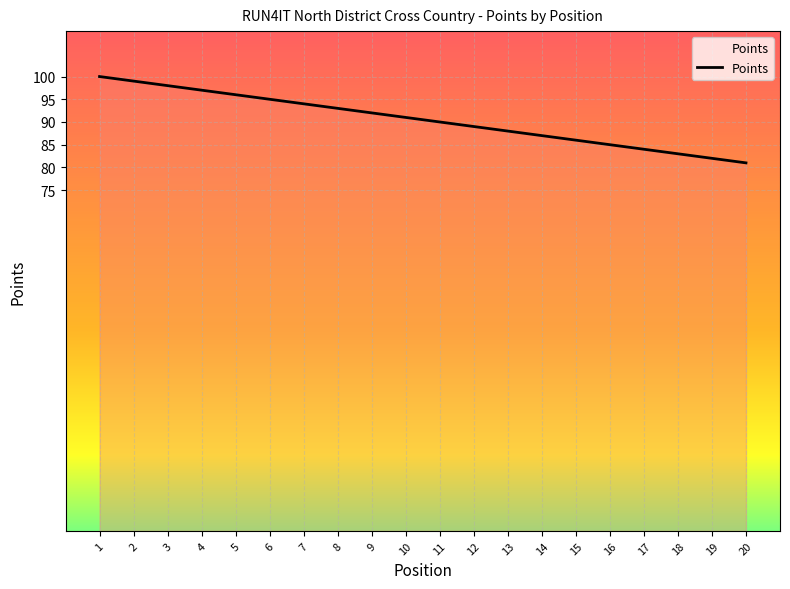

Reading left to right, extract all data points from this chart.

1=100	2=99	3=98	4=97	5=96	6=95	7=94	8=93	9=92	10=91	11=90	12=89	13=88	14=87	15=86	16=85	17=84	18=83	19=82	20=81